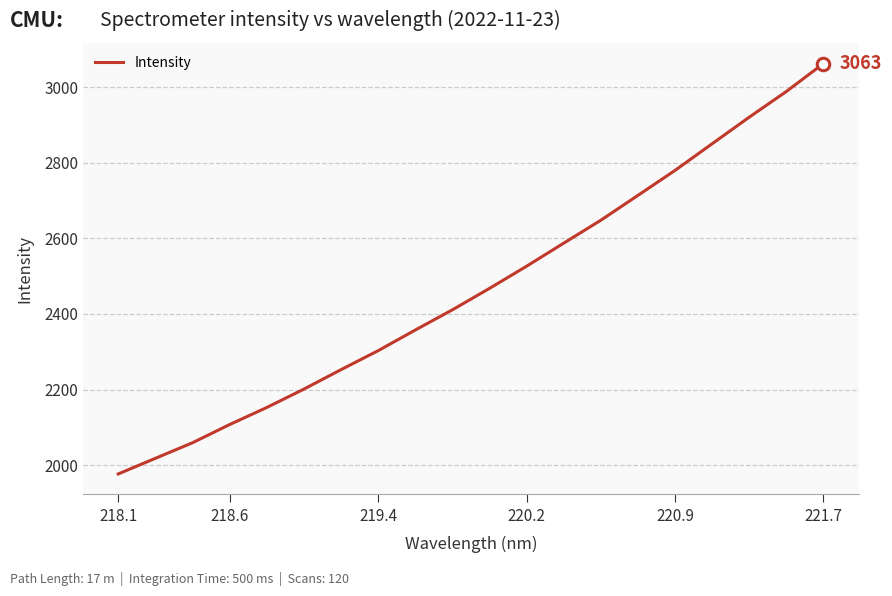

Is this an area chart (filled region under the line)?

No